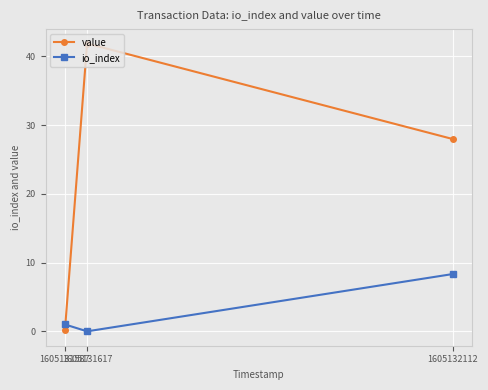

Which category has the highest value across all series?

1605131617